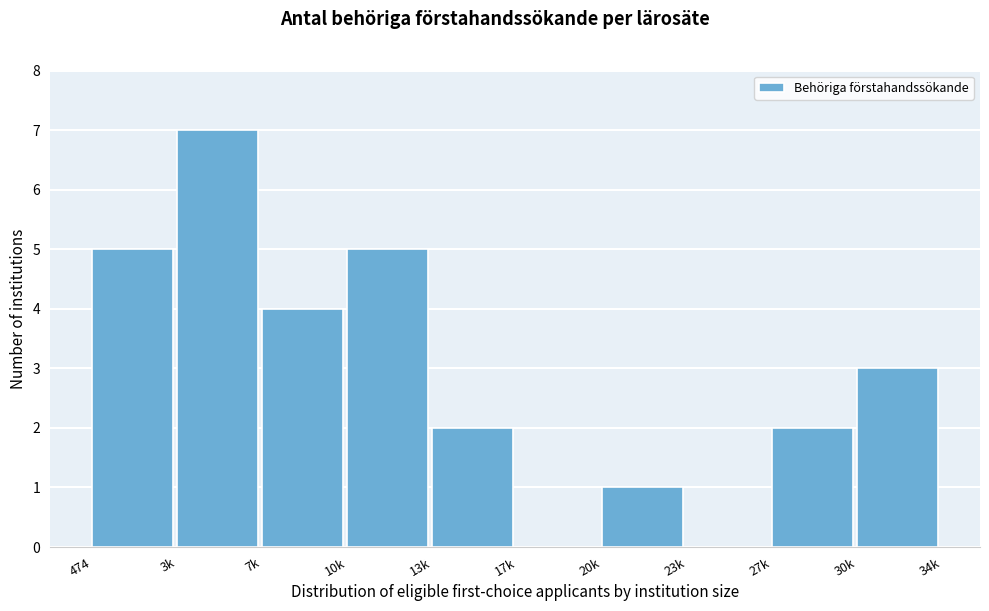

Reading right to left, list all the values displayed in this chart.

30k=3	27k=2	23k=0	20k=1	17k=0	13k=2	10k=5	7k=4	3k=7	474=5